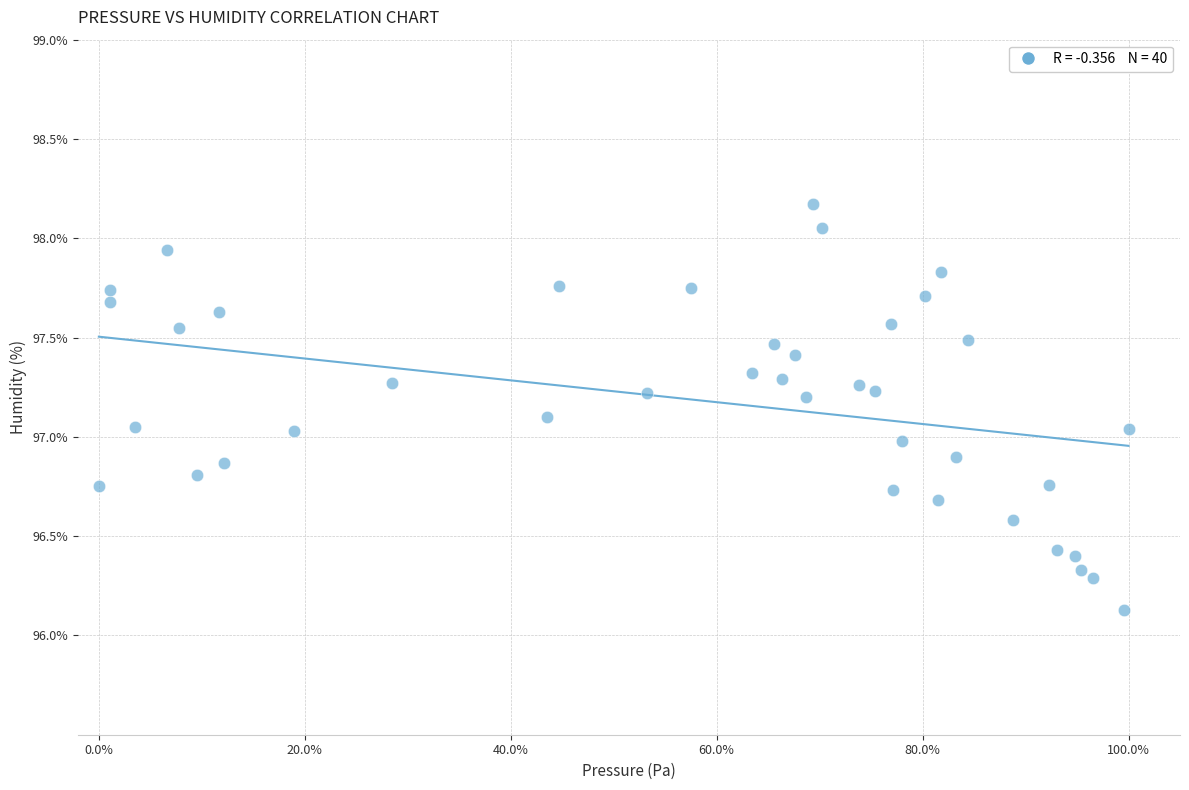

What is the range of Y values (max minus min)?

2.0